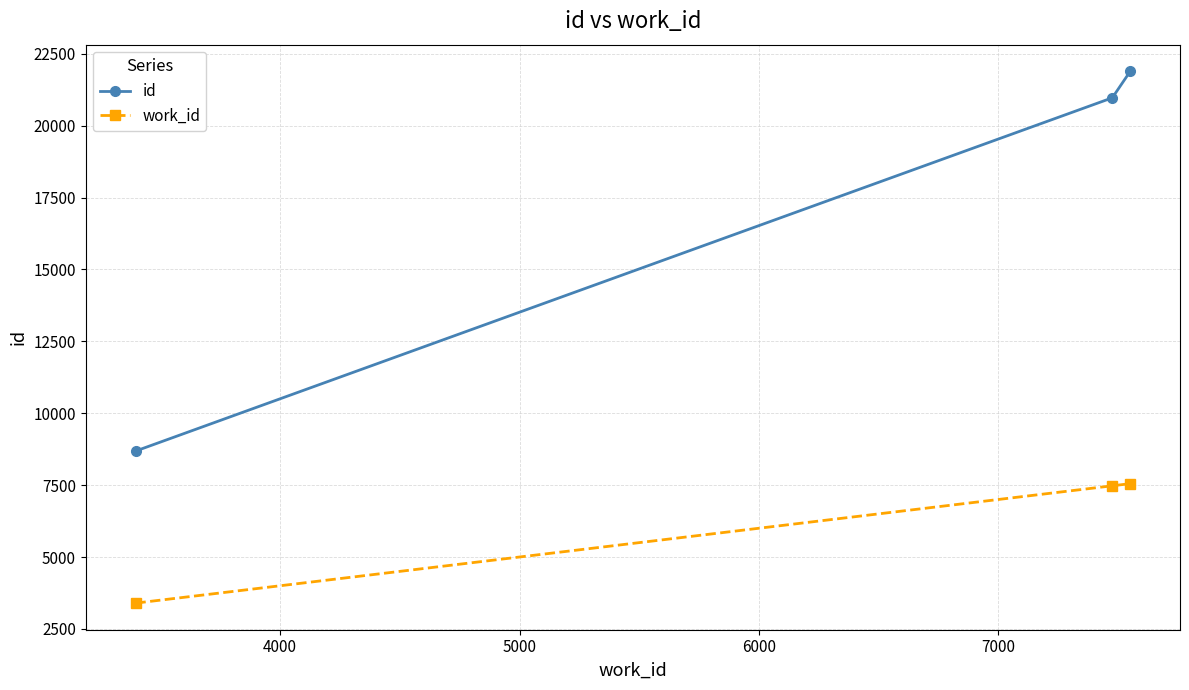

Which series has the widest spread of values?

id